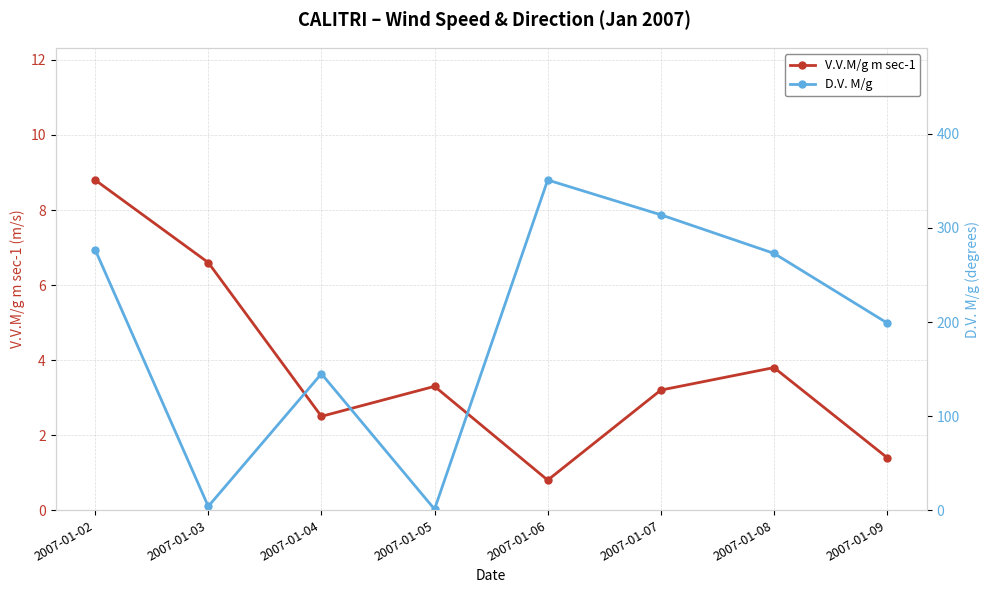

Which category has the highest value in the V.V.M/g m sec-1 series?

2007-01-02